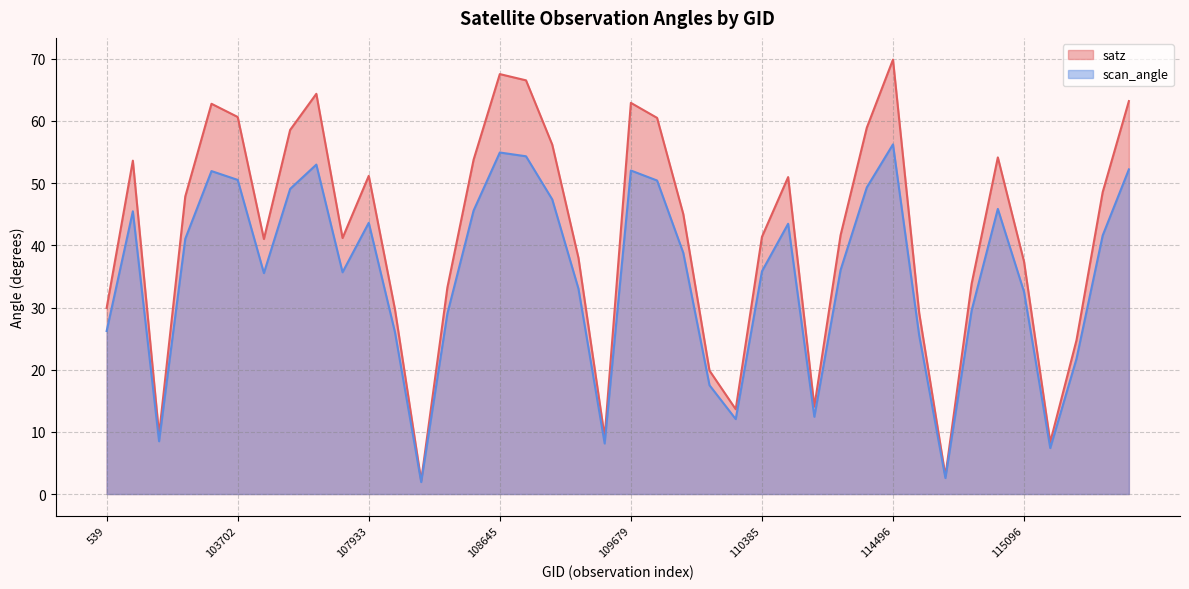

What is the label of the 7th point from the left?

104170